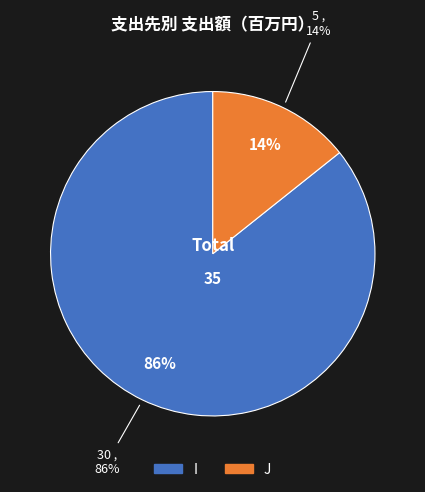

Is there a majority slice in this chart?

Yes